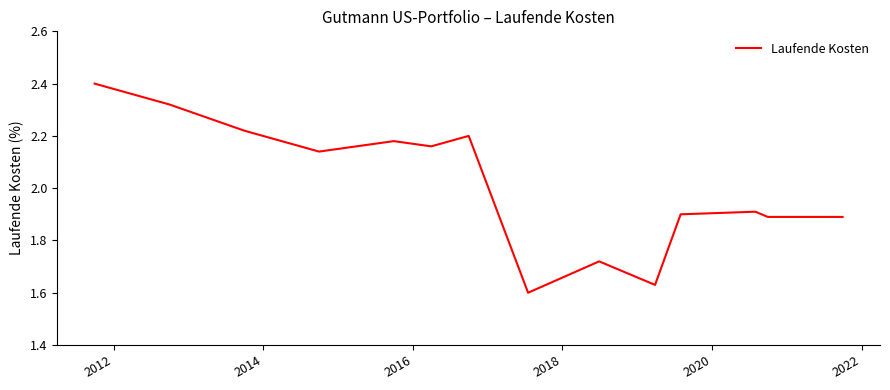

What is the difference between the maximum and minimum values?

0.8